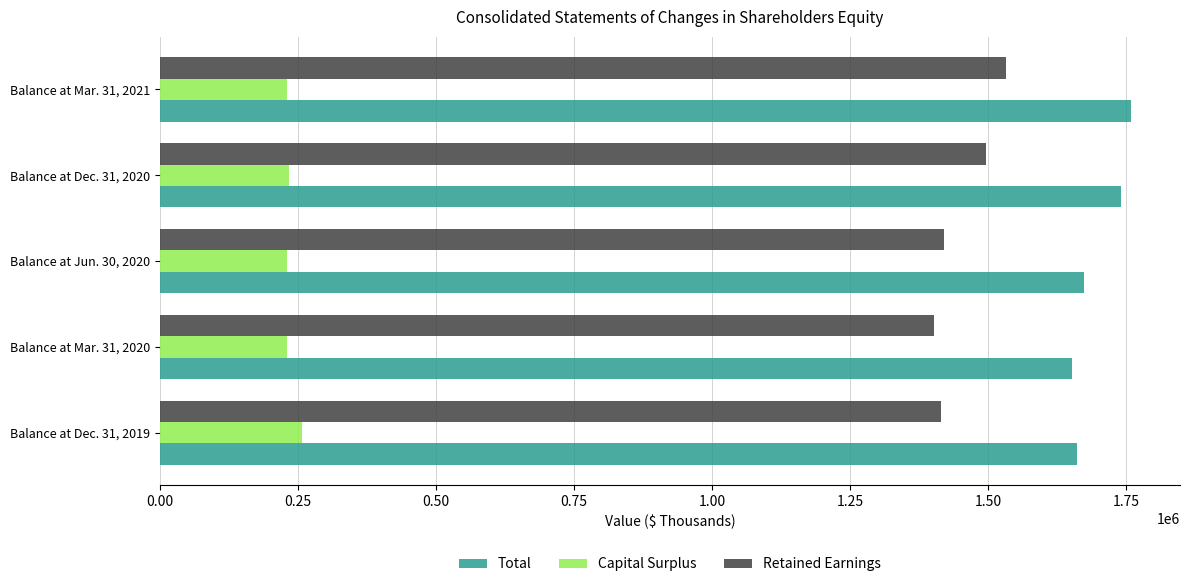

The value of Retained Earnings at Balance at Mar. 31, 2021 is 1533110. True or false?

True